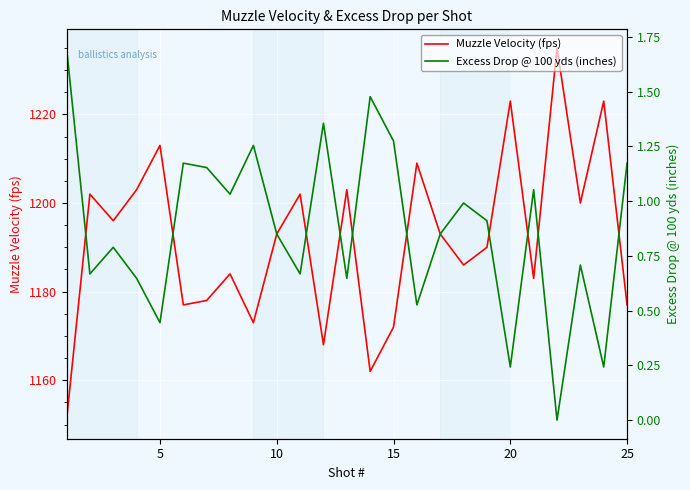

What is the greatest value displayed?

1235.0